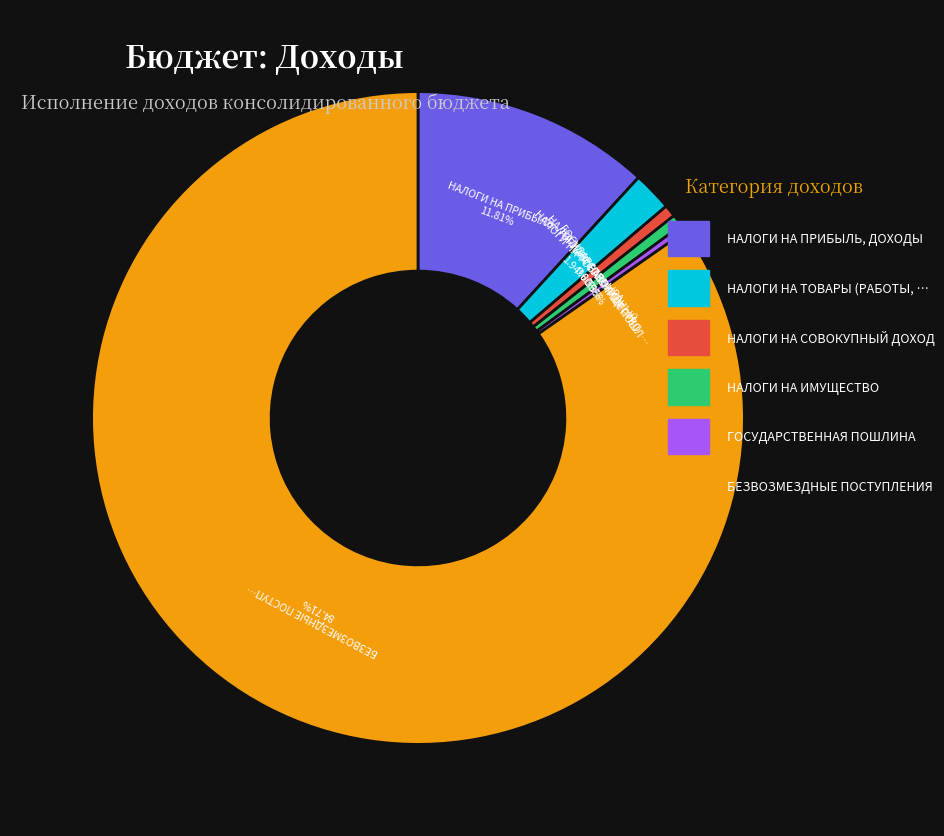

Is there any slice that represents more than half of the pie?

Yes